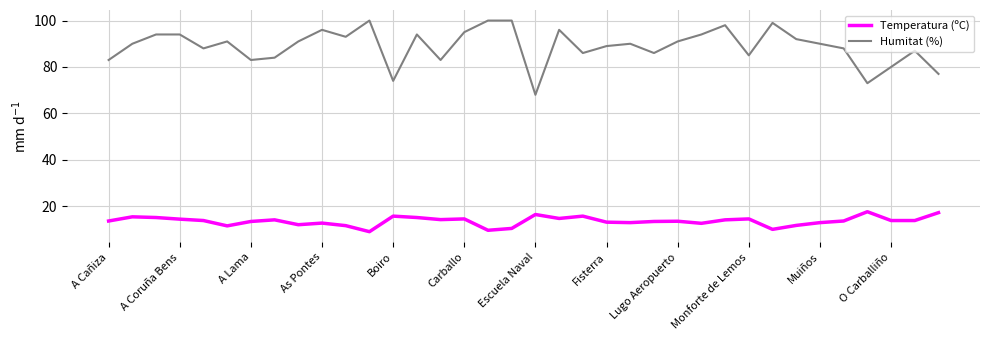

Rank the series by their maximum value, from lowest to highest.

Temperatura (ºC), Humitat (%)